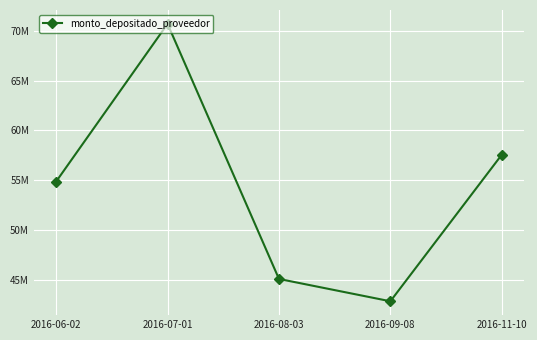

Does the chart have visible grid lines?

Yes